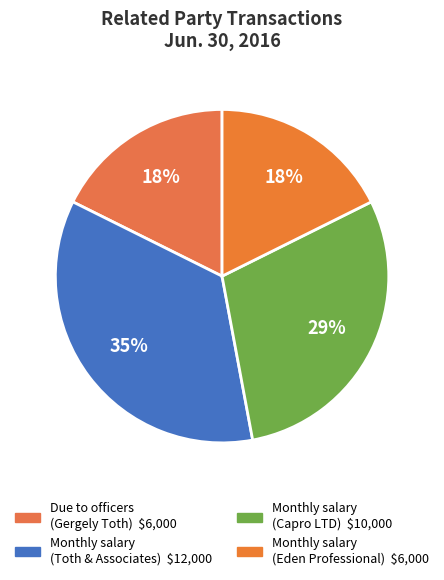

Rank the categories by value from highest to lowest.

Monthly salary (Toth and Associates LTD), Monthly salary (Capro LTD), Due to officers (Gergely Toth), Monthly salary (Eden Professional LTD)